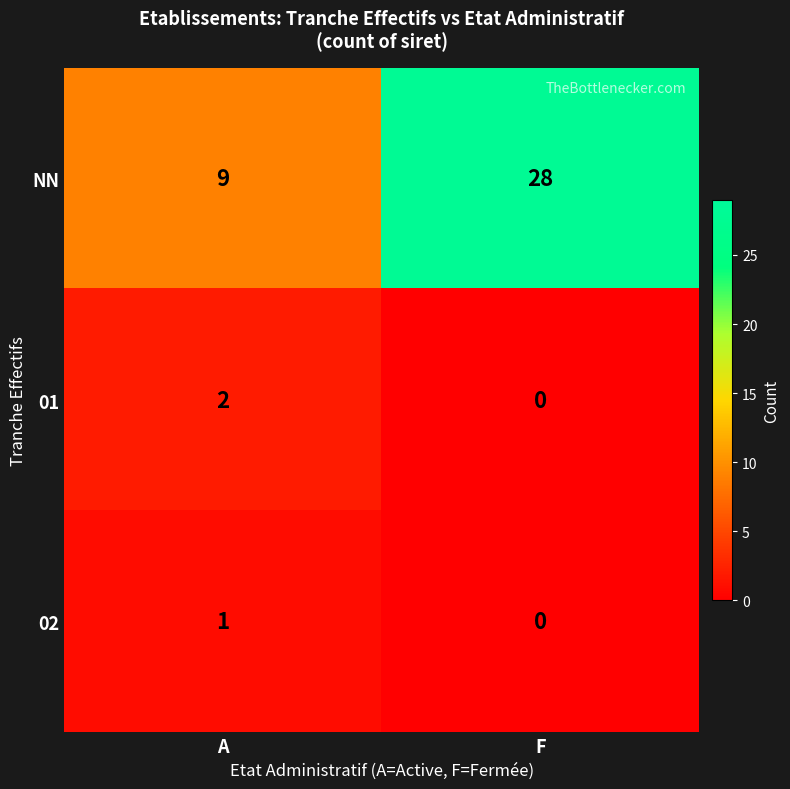

Which series has the largest total across all categories?

NN